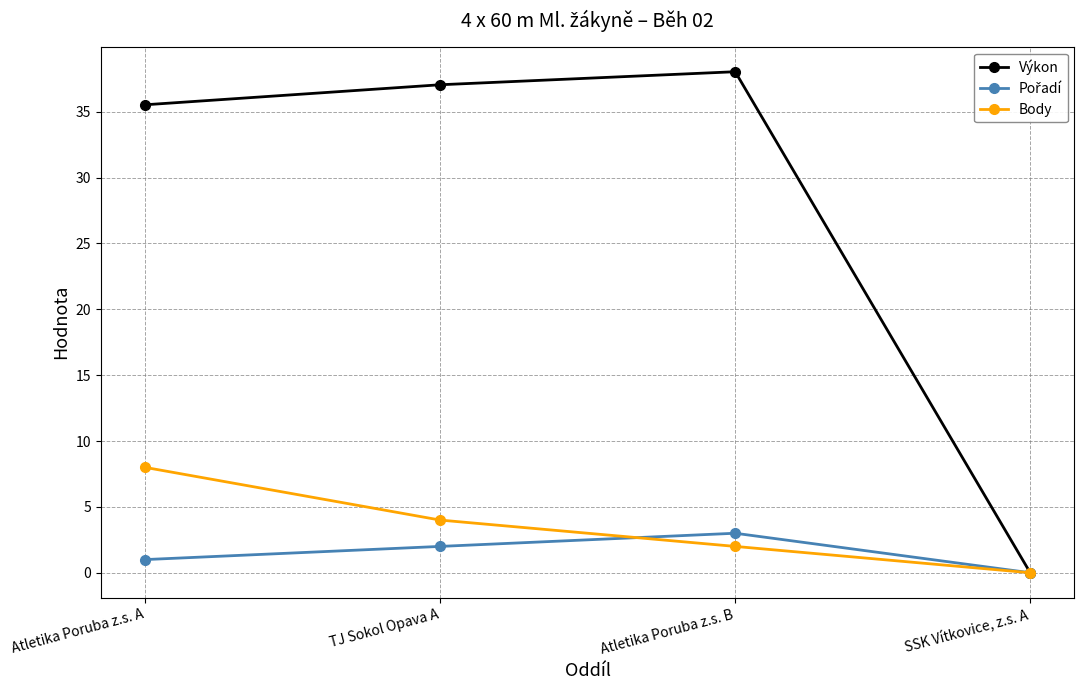

What is the total value across all series at Atletika Poruba z.s. B?

43.0